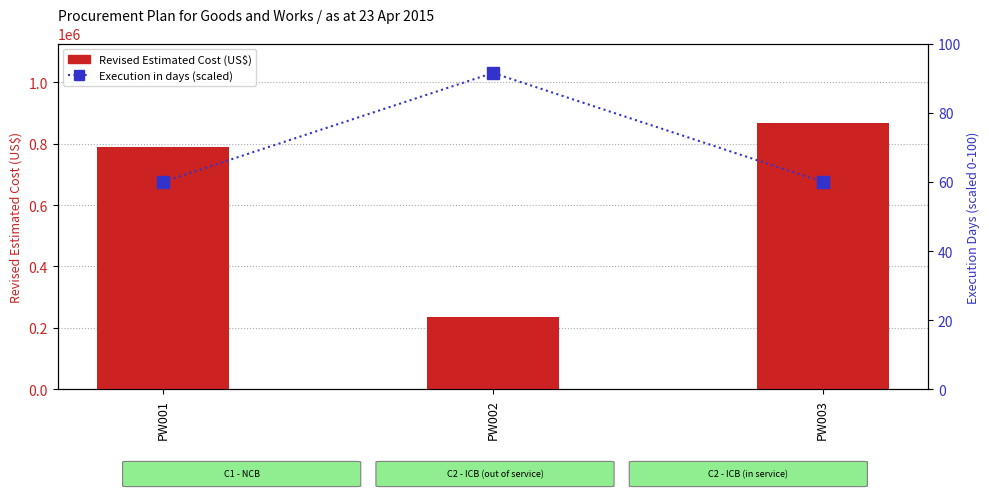

At which category is the sum across all series the highest?

PW003